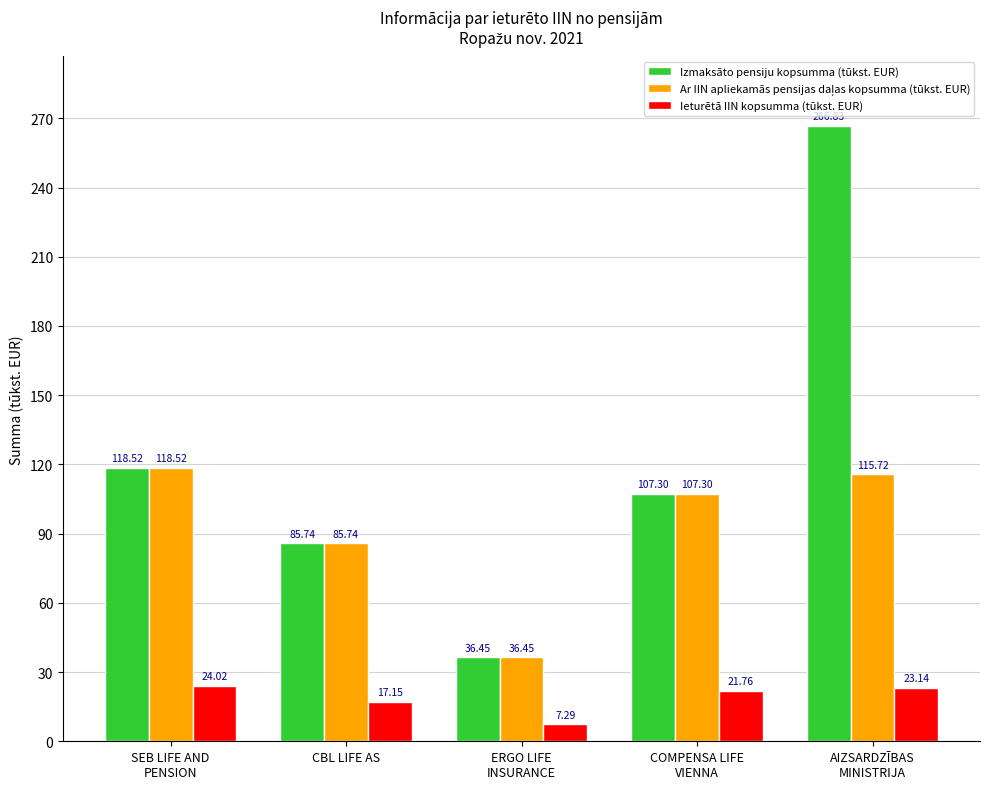

What is the average value of the Izmaksāto pensiju kopsumma (tūkst. EUR) series?

123.0